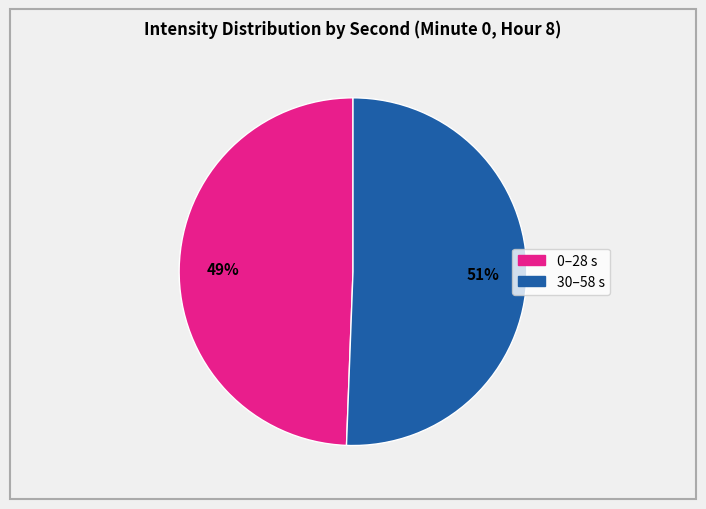

To the nearest percent, what is the average slice percentage?

50%